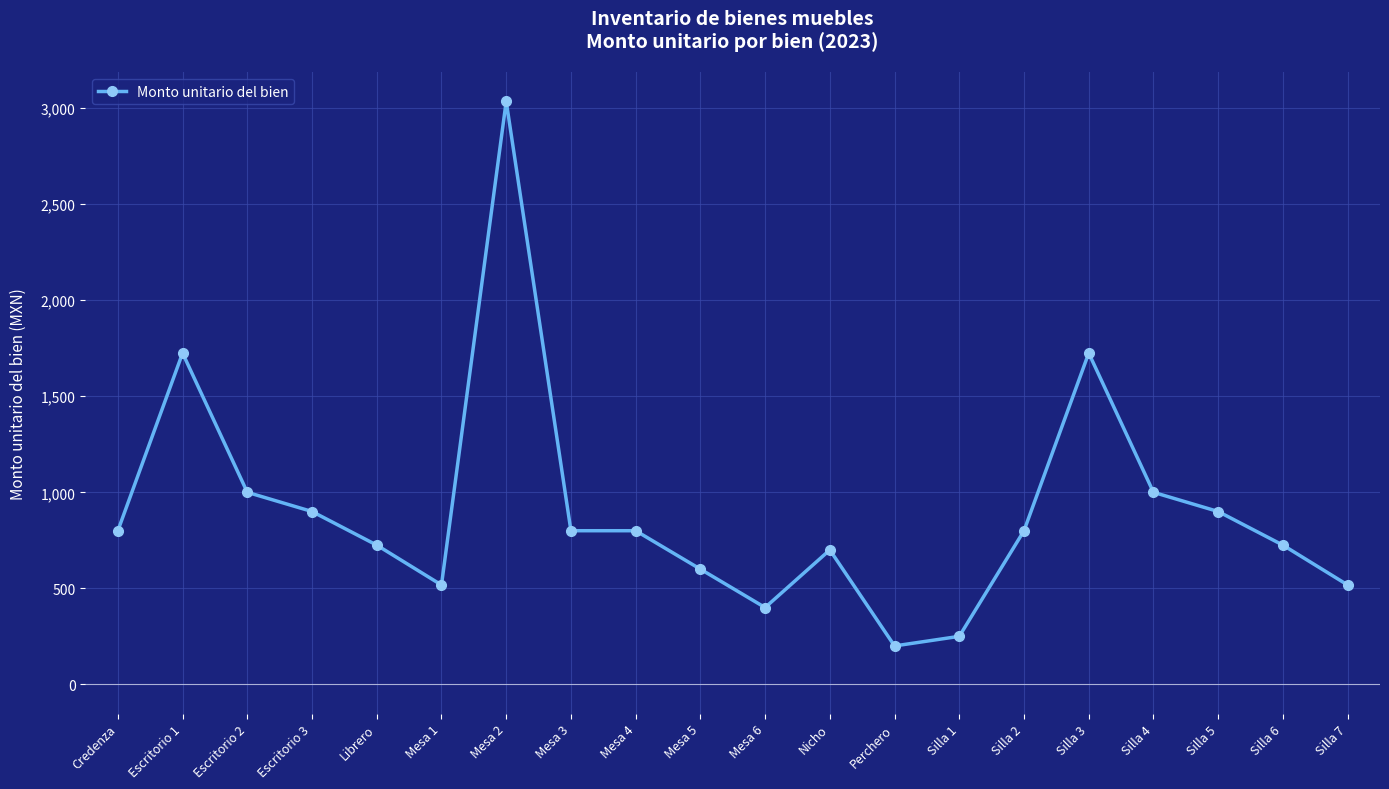

Which label corresponds to the largest value in the chart?

Mesa 2